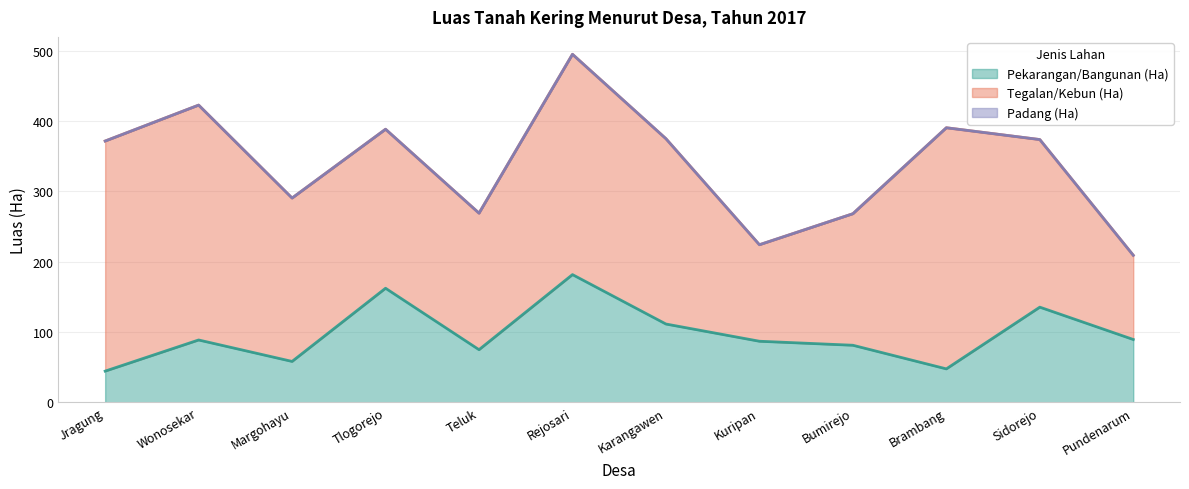

True or false: Padang (Ha) has more than 0 points higher than both neighbors.

False